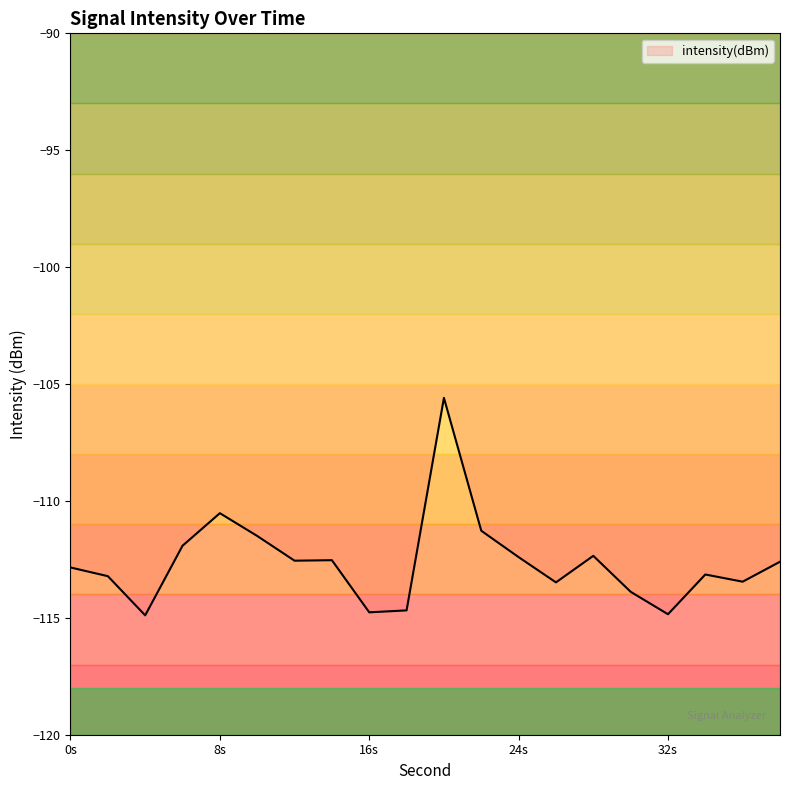

At which category does the data reach its first local valley?

4